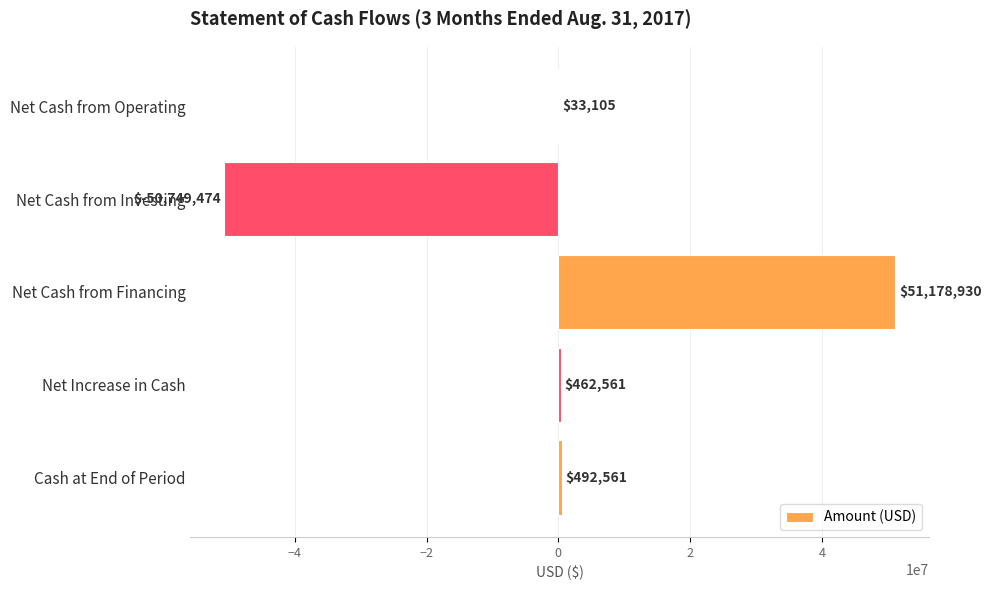

What is the greatest value displayed?

51178930